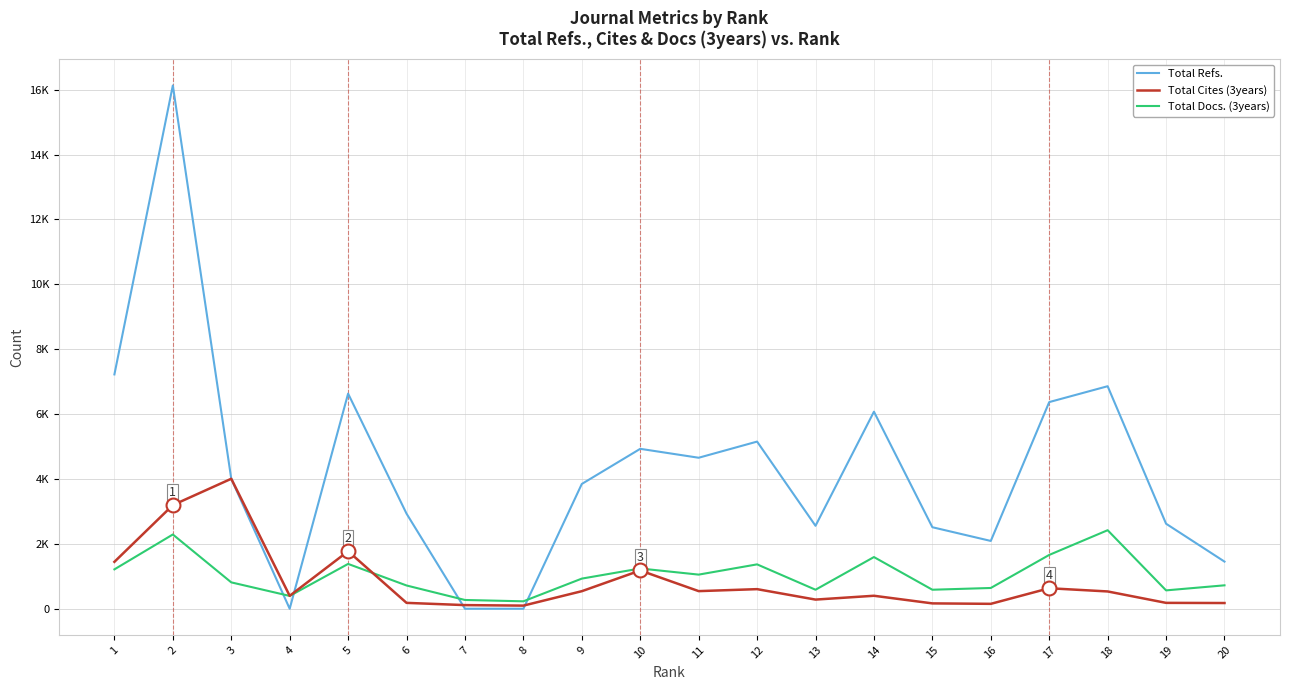

True or false: Total Refs. and Total Docs. (3years) cross at least once.

True